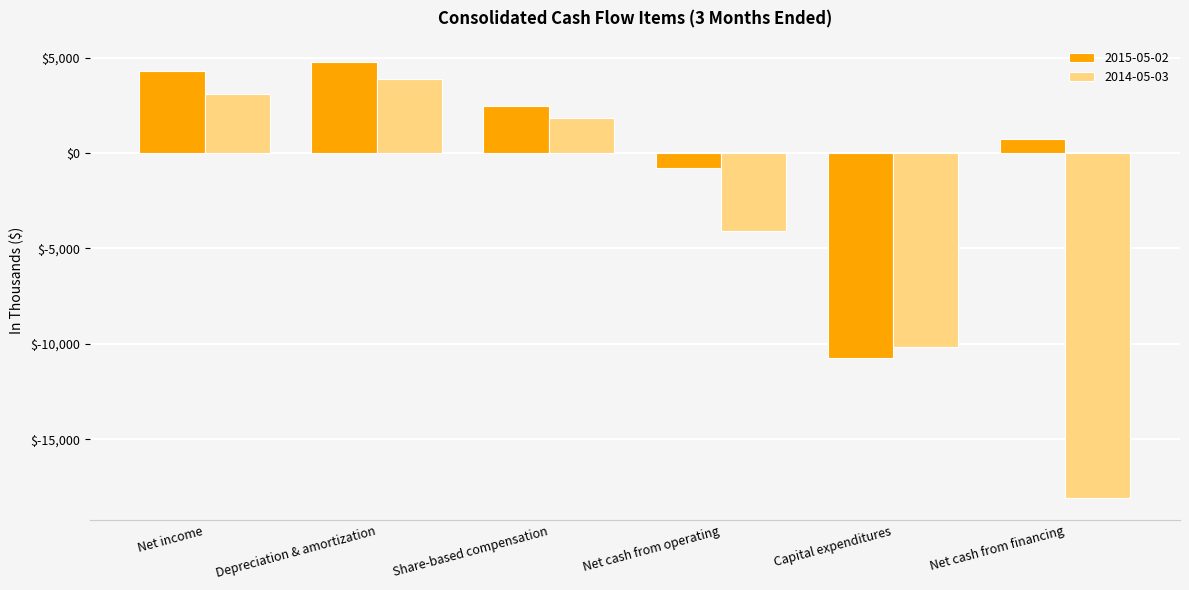

What is the minimum value shown in the chart?

-18085